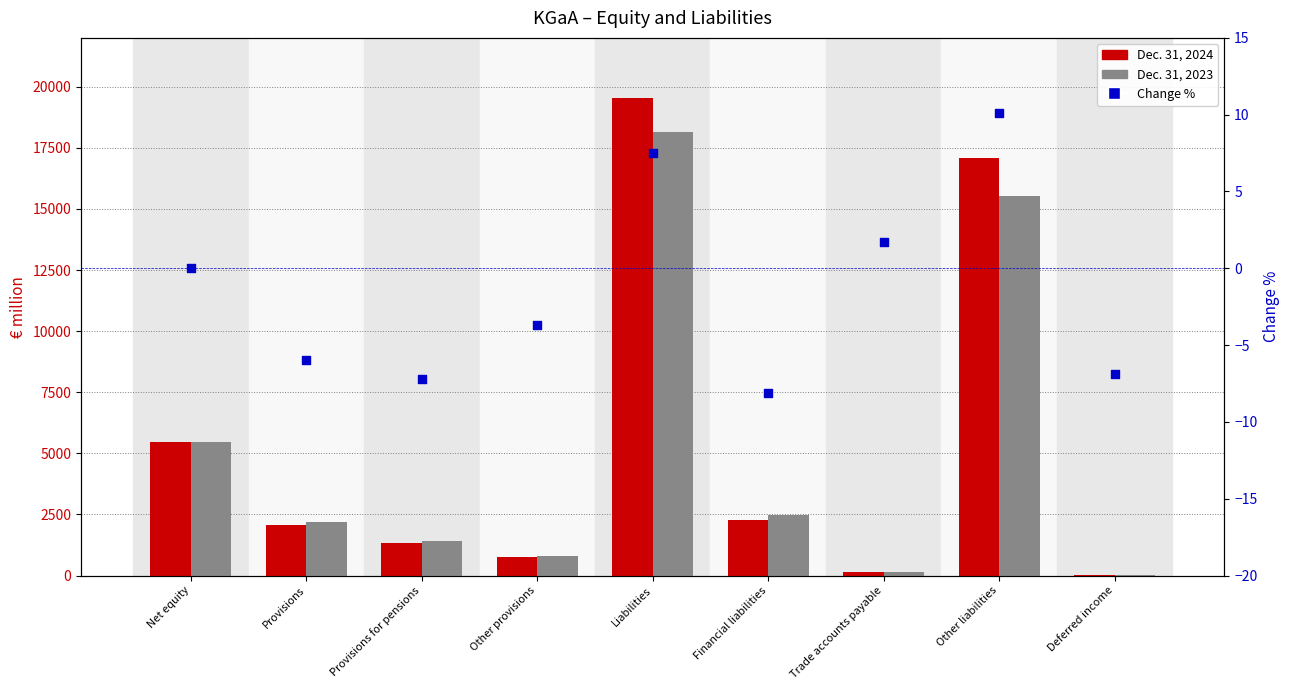

What is the total value across all series at Other provisions?

1533.3